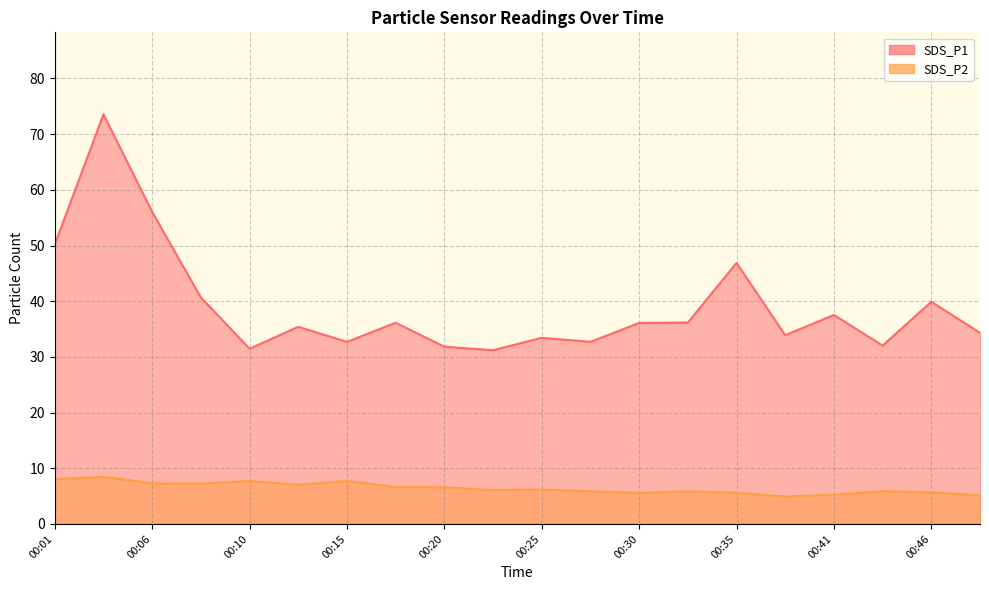

What are all the series names shown in the legend?

SDS_P1, SDS_P2